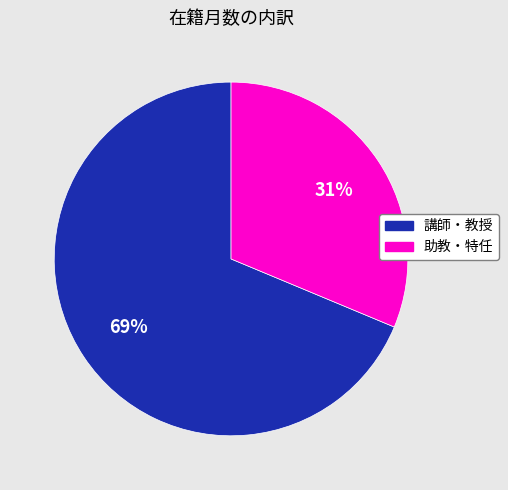

To the nearest percent, what is the average slice percentage?

50%